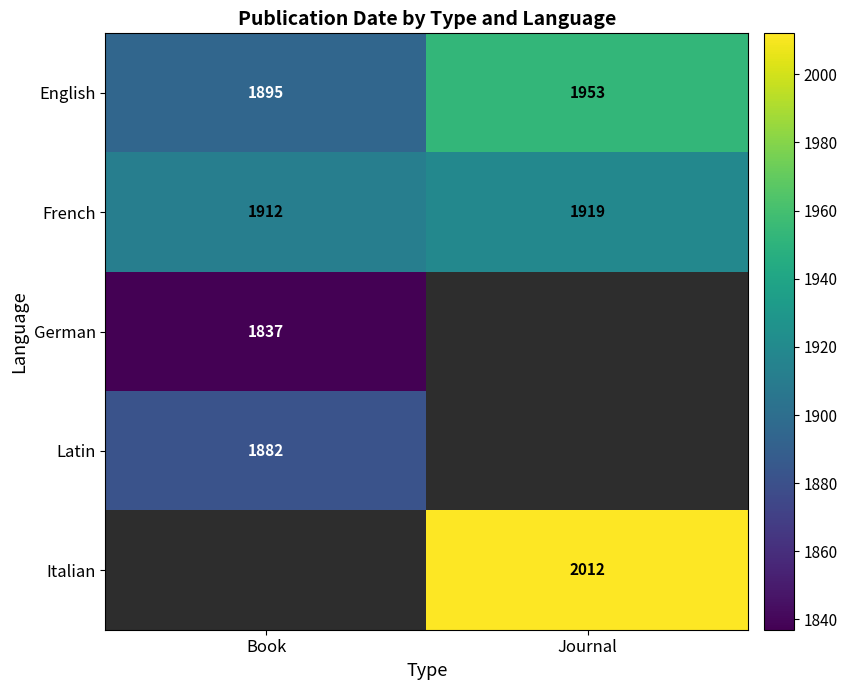

List the labels in order of French value, largest first.

Journal, Book